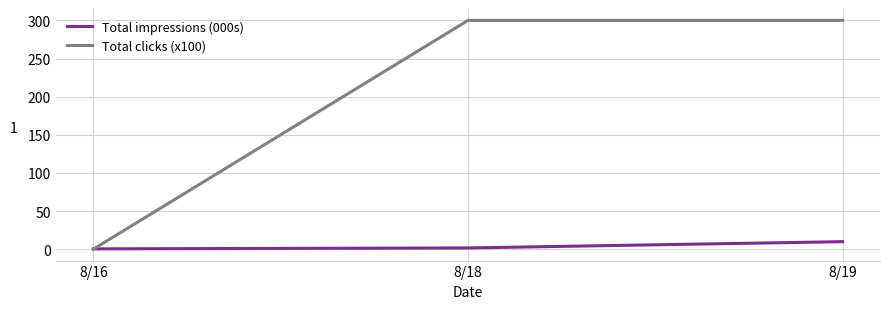

Which series has the largest total across all categories?

Total clicks (x100)